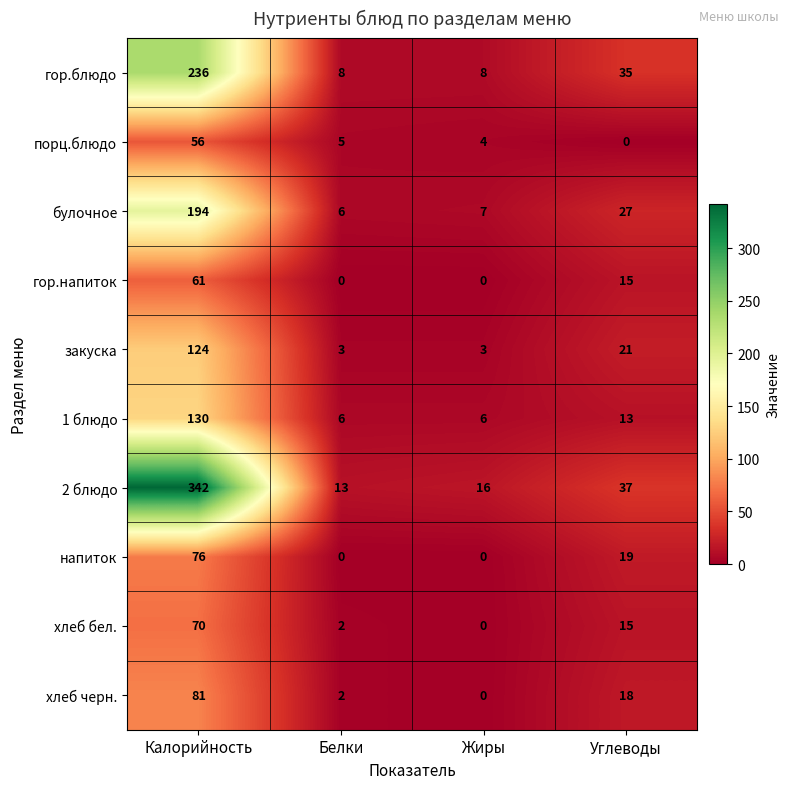

What is the sum of all порц.блюдо values?

65